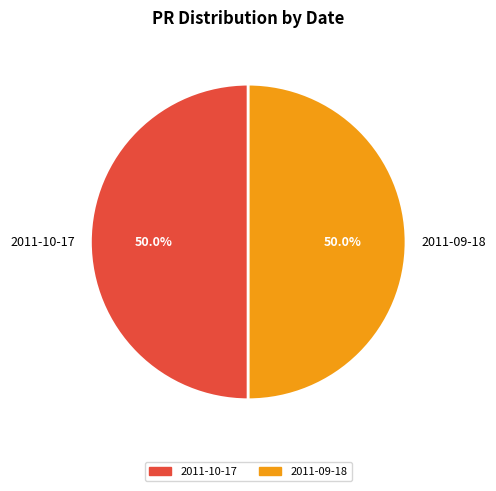

The 2011-09-18 slice represents 56% of the pie. True or false?

False